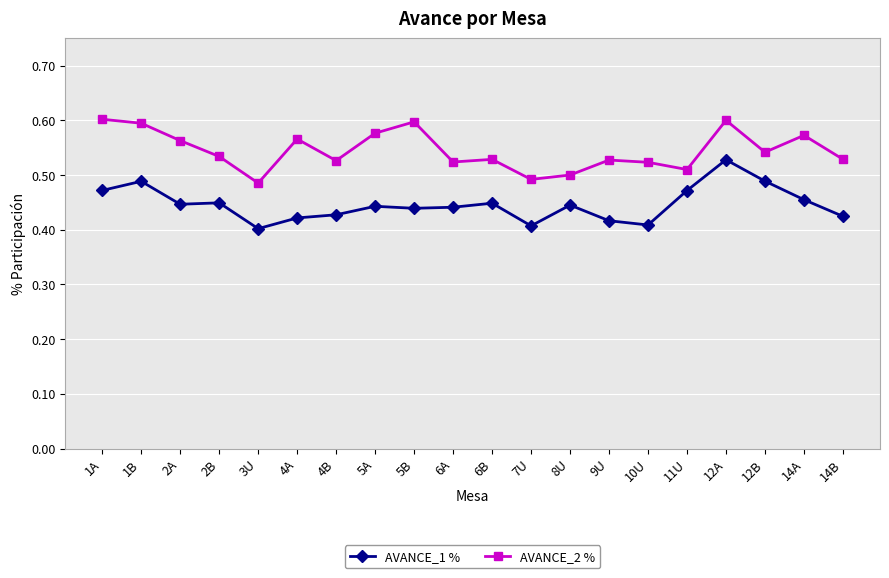

What is the difference between the maximum and minimum values in the AVANCE_2 % series?

0.1